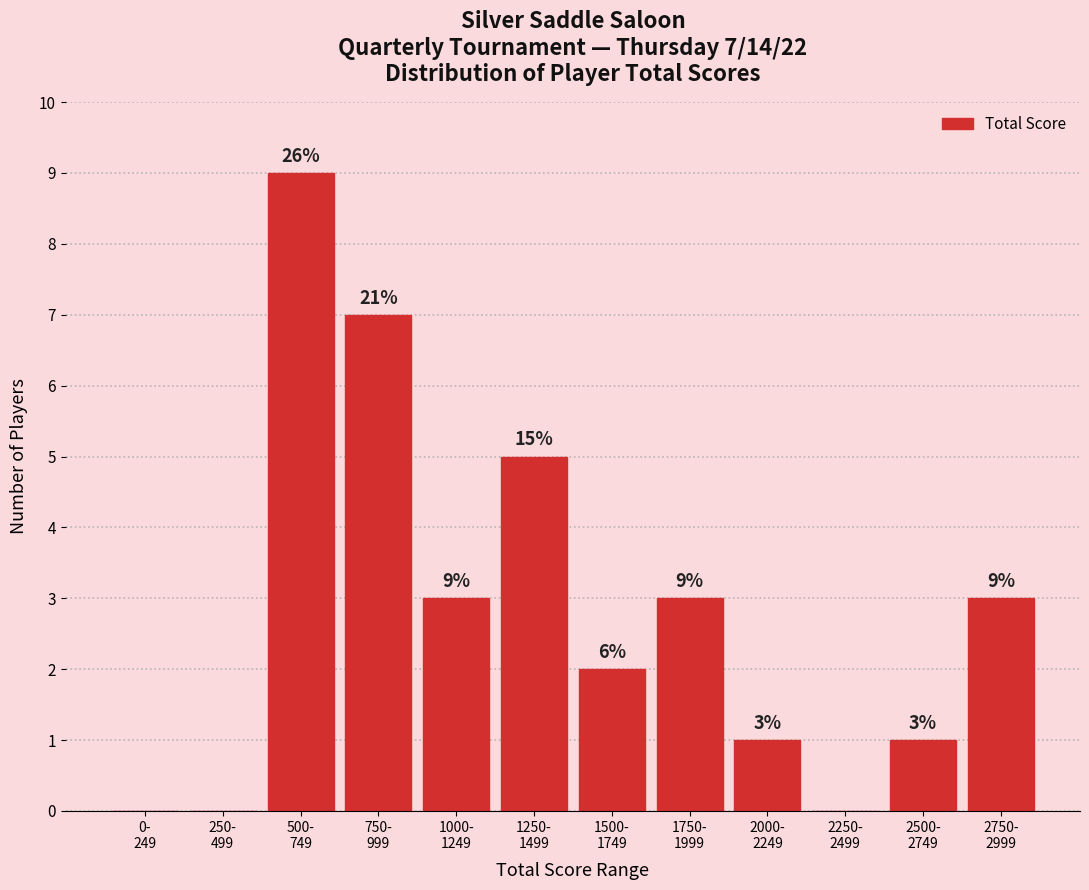

How many values are between 1 and 5?

7